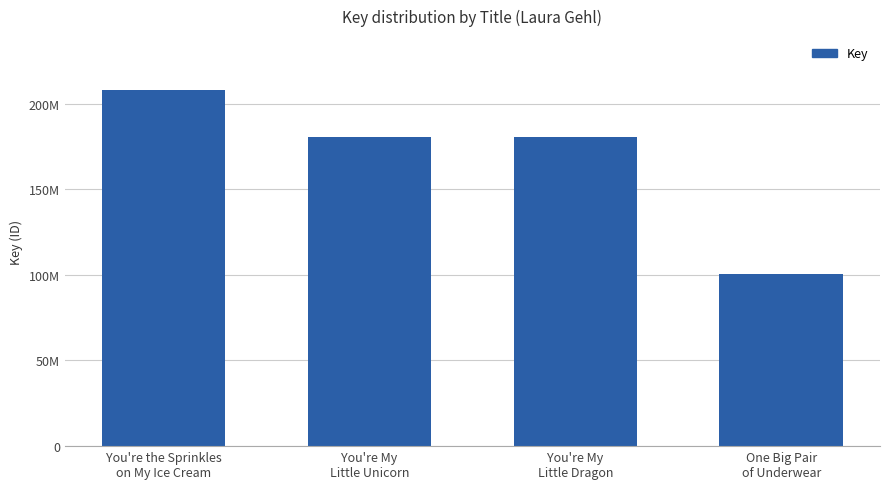

Are the bars horizontal?

No